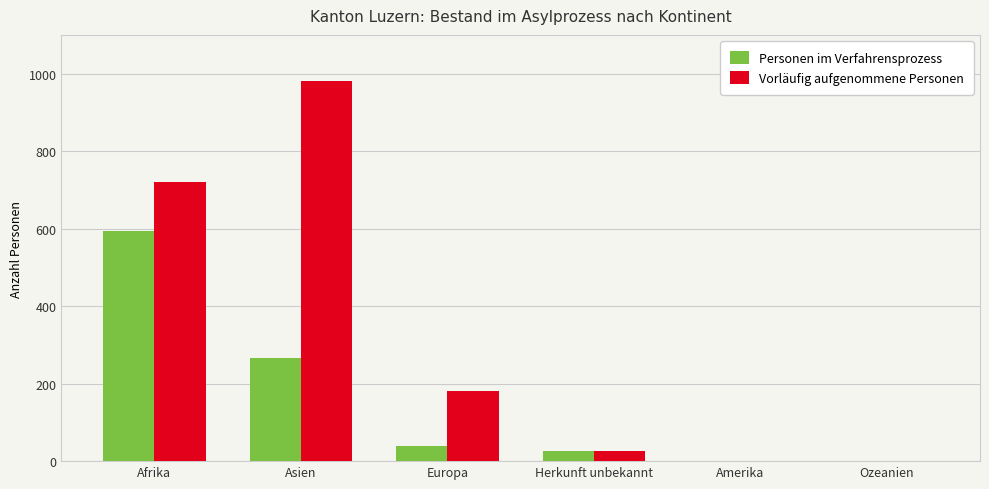

What is the total value across all series at Asien?

1247